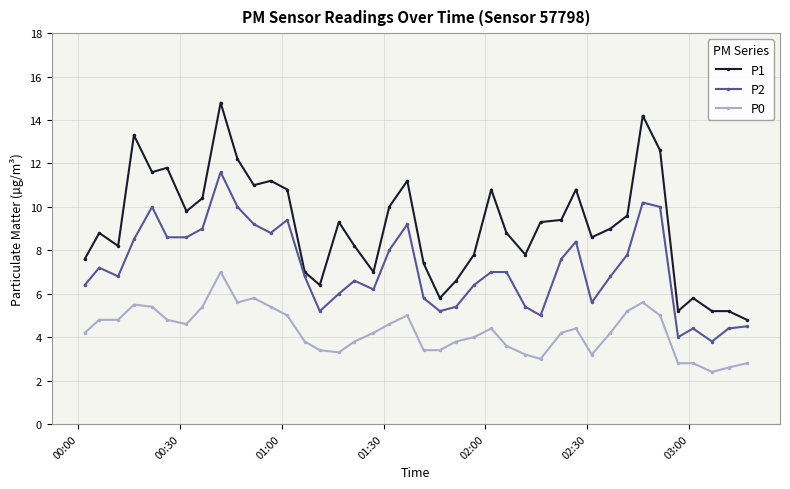

What is the smallest value displayed?

2.4